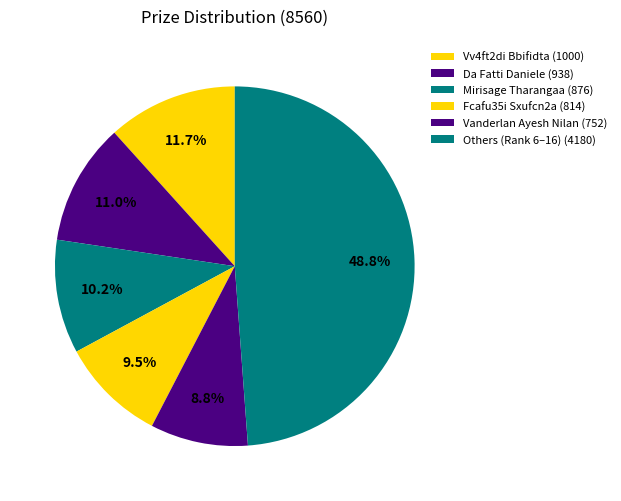

How many segments does this pie chart have?

6